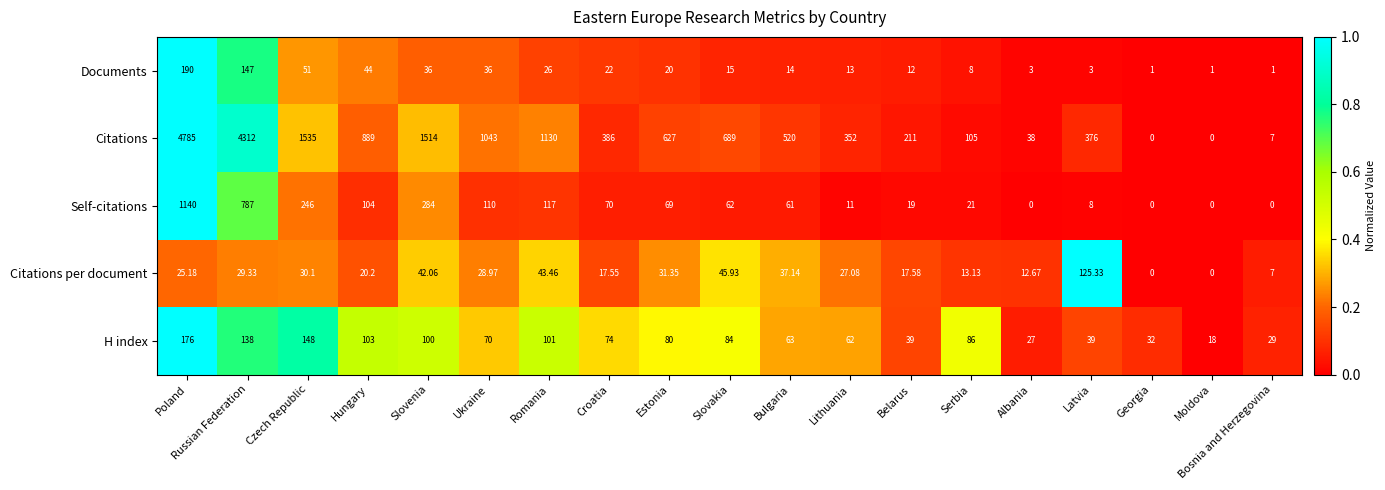

Is the value of Citations per document at Albania greater than the value of Documents at Slovenia?

No